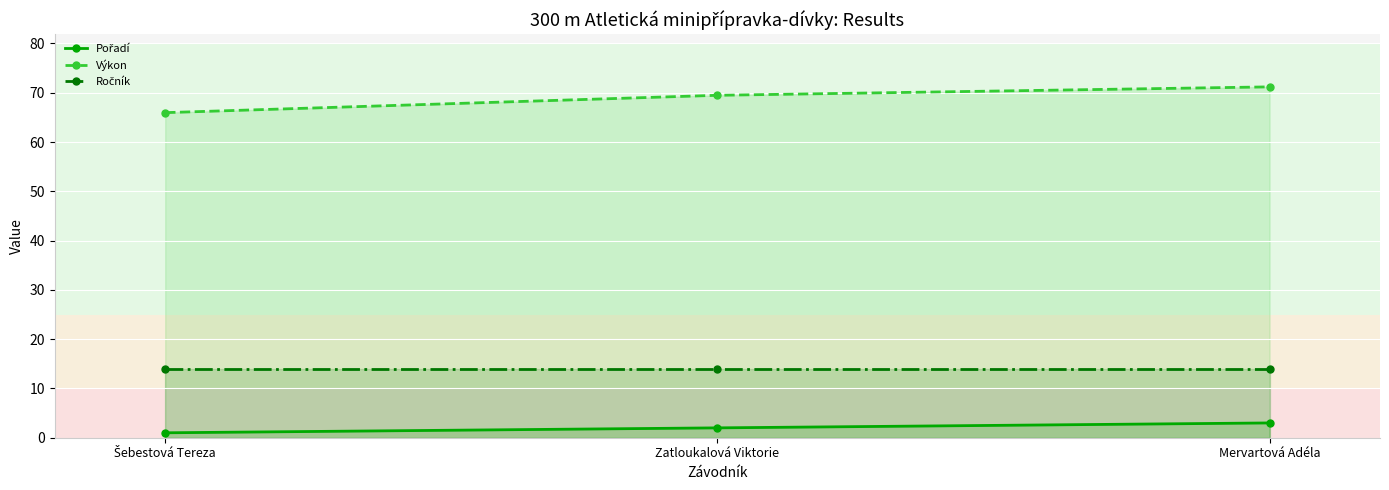

At which category is the sum across all series the highest?

Mervartová Adéla